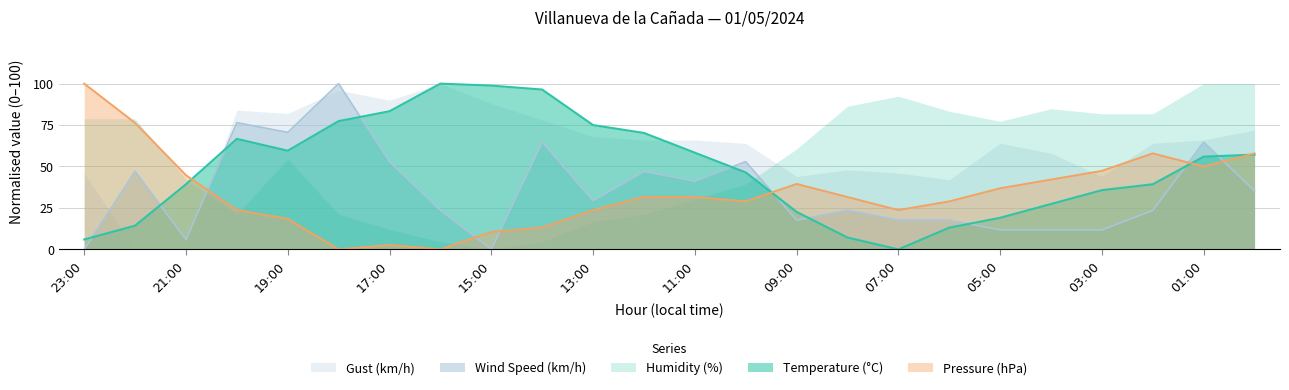

Where does the Temperature (°C) series first go above 55?

20:00